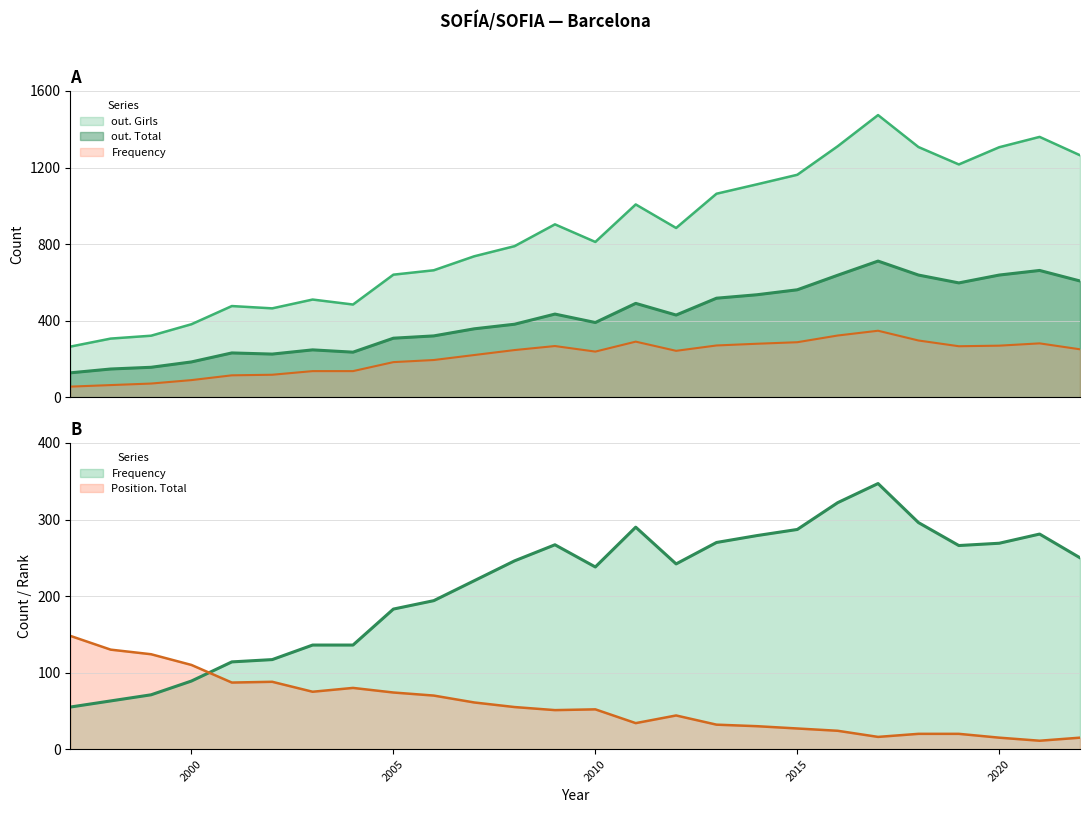

At which label does out. Total first exceed 429?

2009